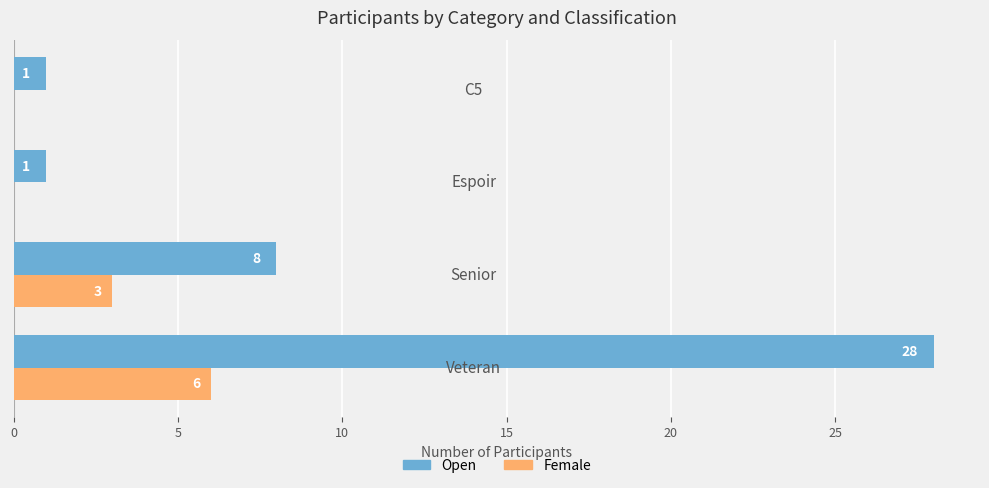

What is the highest value of the Open series?

28